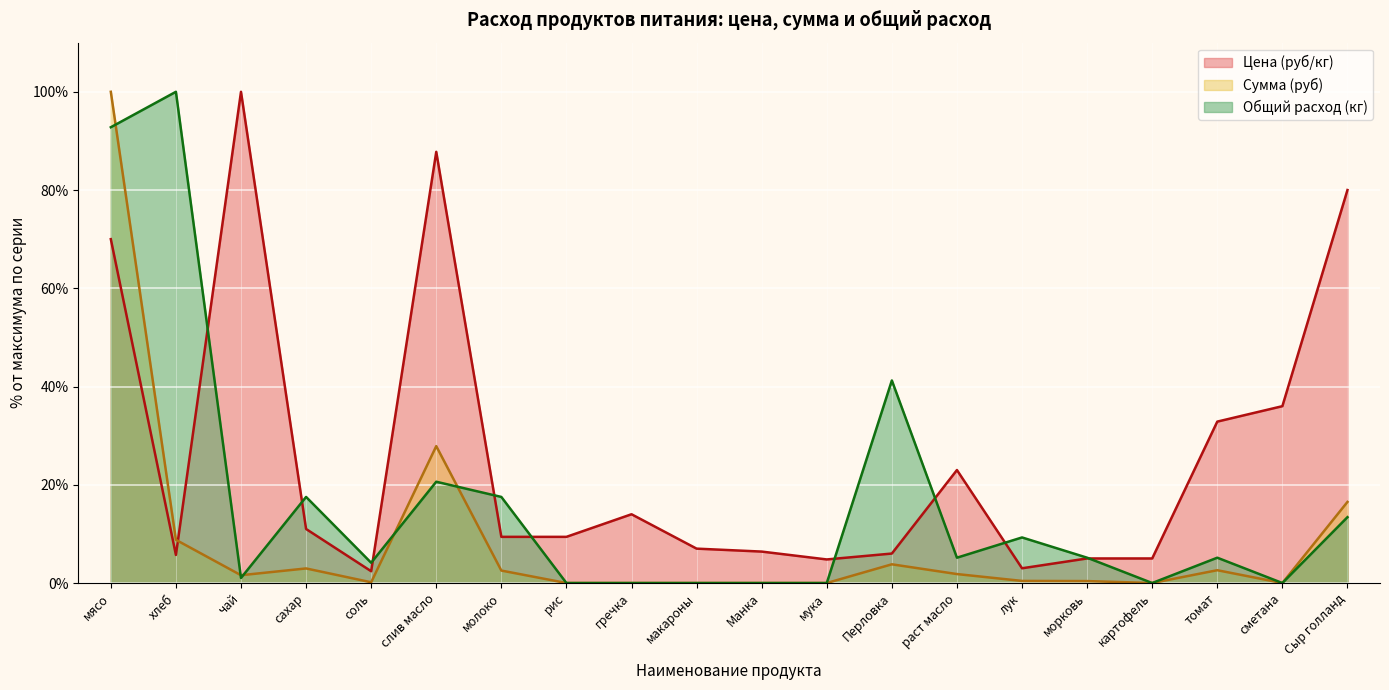

Does the chart display data point markers on the line(s)?

No